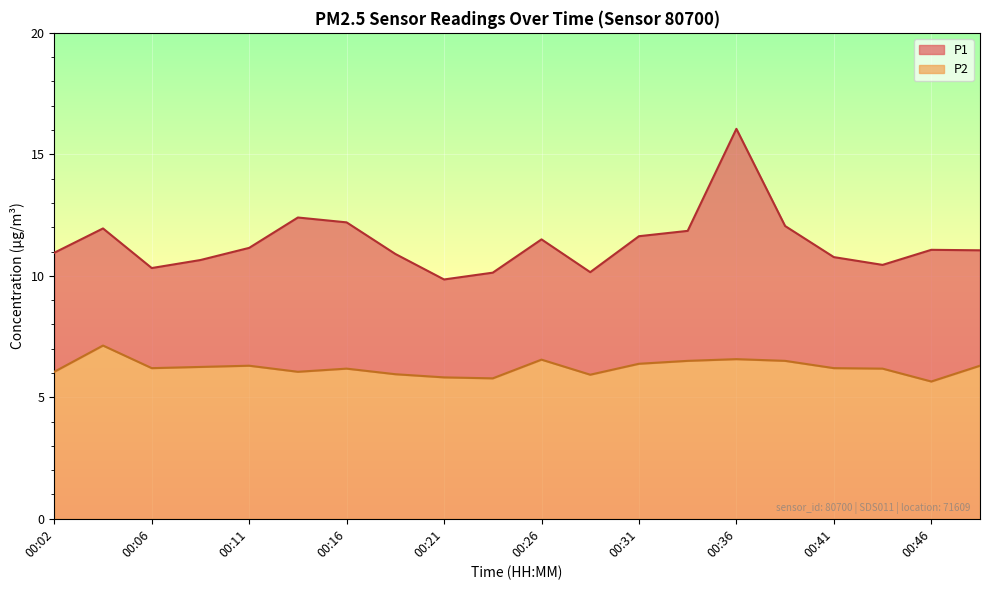

What is the difference between the maximum and minimum values in the P2 series?

1.5